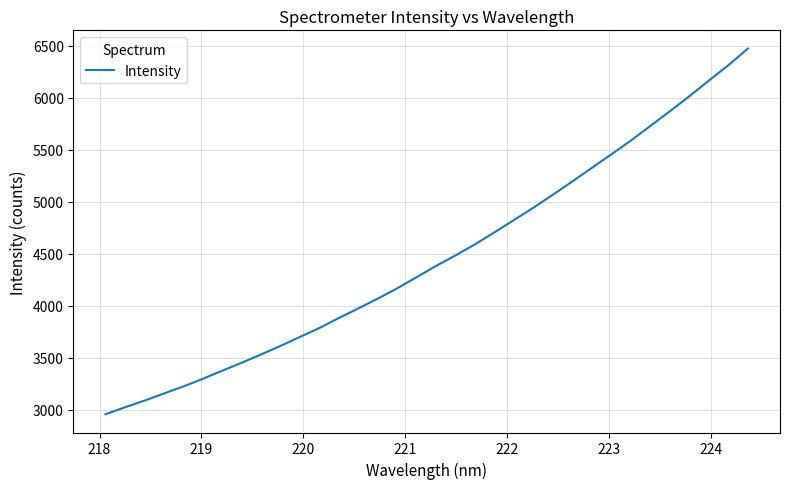

What is the maximum value shown in the chart?

6473.6